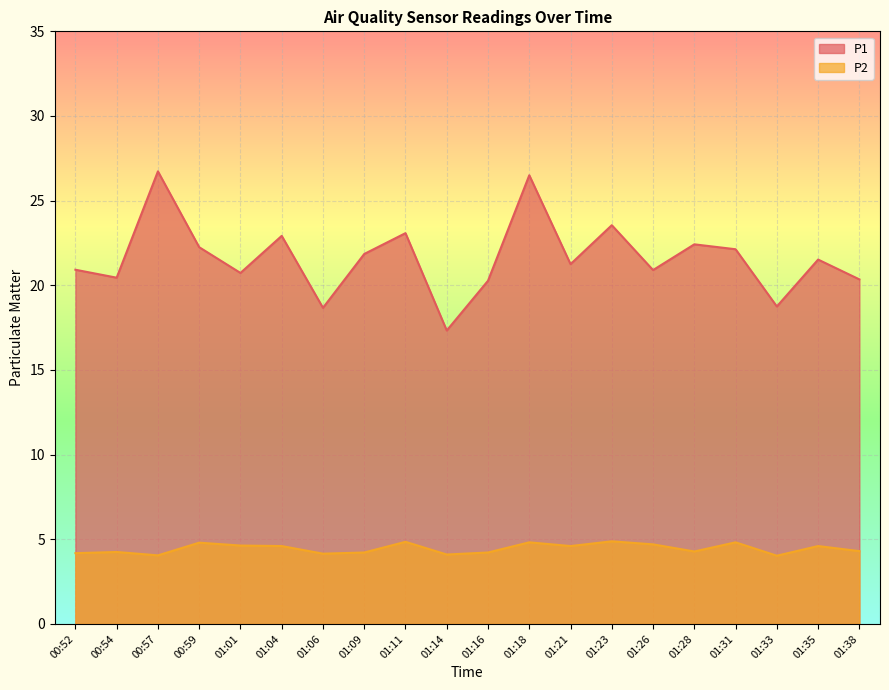

Reading left to right, extract all data points from this chart.

P1: 20.9	20.4	26.7	22.2	20.7	22.9	18.7	21.9	23.1	17.3	20.3	26.5	21.2	23.6	20.9	22.4	22.1	18.8	21.5	20.4
P2: 4.2	4.2	4.0	4.8	4.6	4.6	4.2	4.2	4.8	4.1	4.2	4.8	4.6	4.9	4.7	4.3	4.8	4.0	4.6	4.3